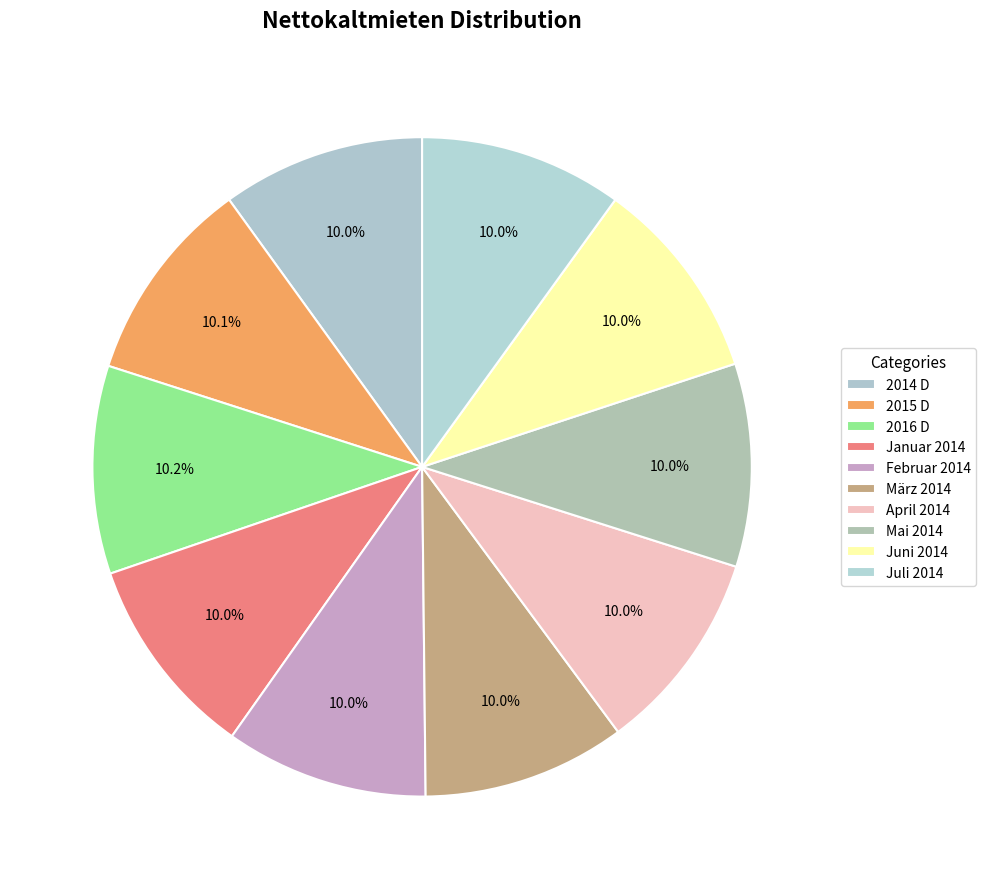

What percentage is the Januar 2014 slice, to the nearest percent?

10%